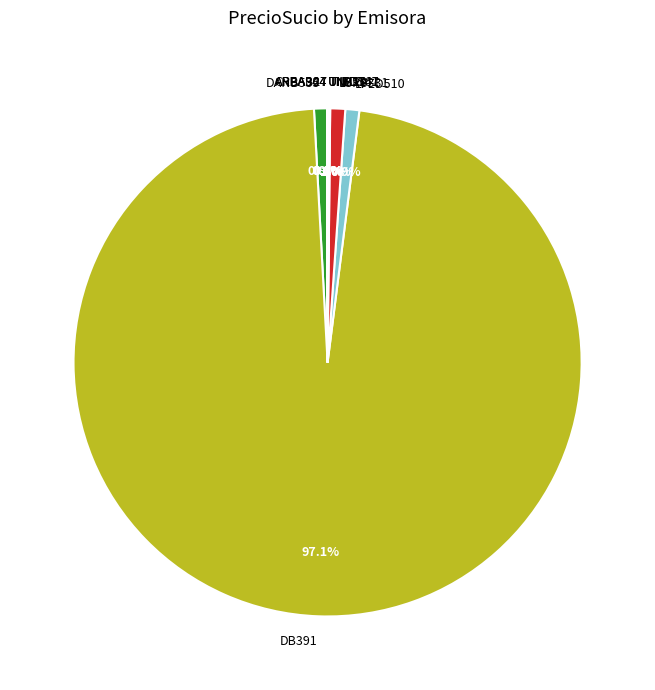

What is the largest slice in the pie chart?

DB391